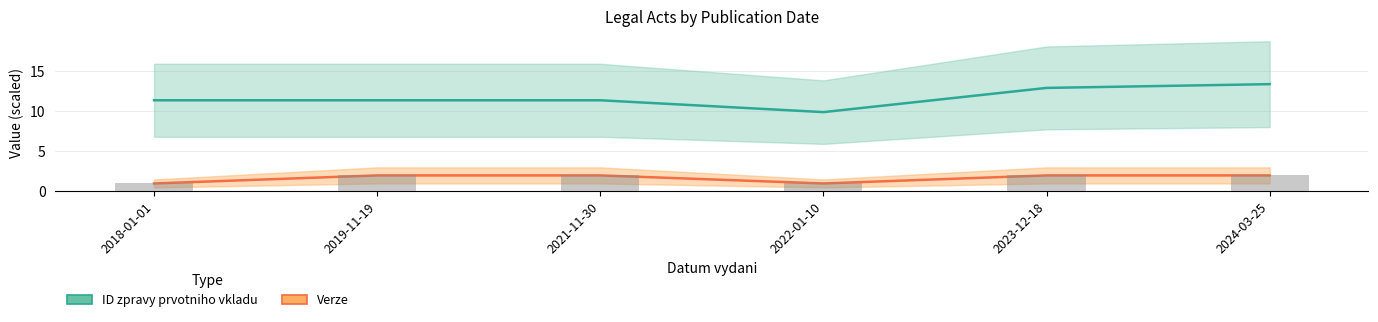

What are all the series names shown in the legend?

ID zpravy prvotniho vkladu, Verze